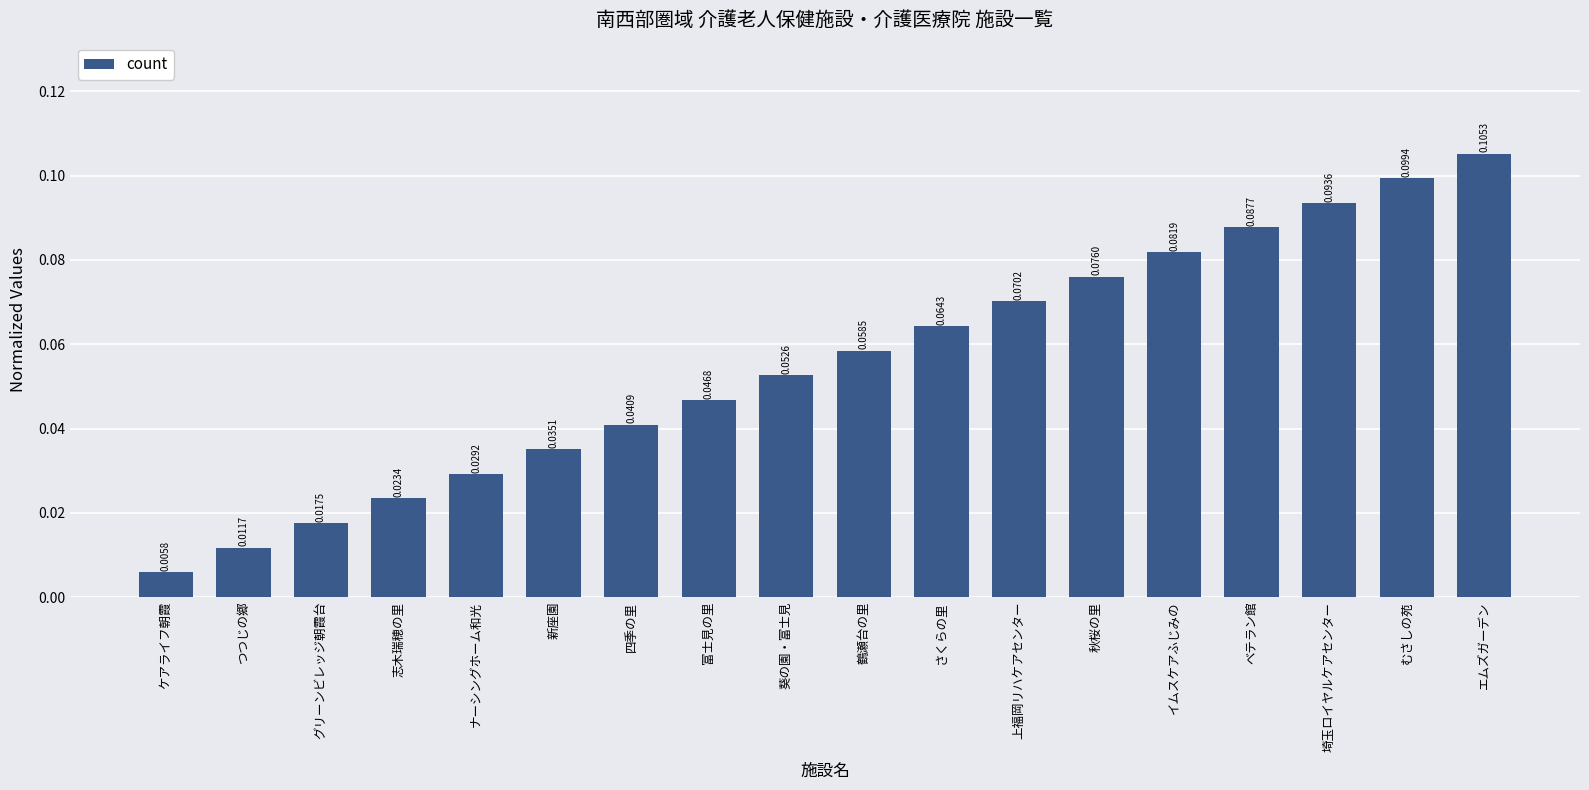

List the labels in order of value, largest first.

エムズガーデン, むさしの苑, 埼玉ロイヤルケアセンター, ベテラン館, イムスケアふじみの, 秋桜の里, 上福岡リハケアセンター, さくらの里, 鶴瀬台の里, 葵の園・富士見, 富士見の里, 四季の里, 新座園, ナーシングホーム和光, 志木瑞穂の里, グリーンビレッジ朝霞台, つつじの郷, ケアライフ朝霞